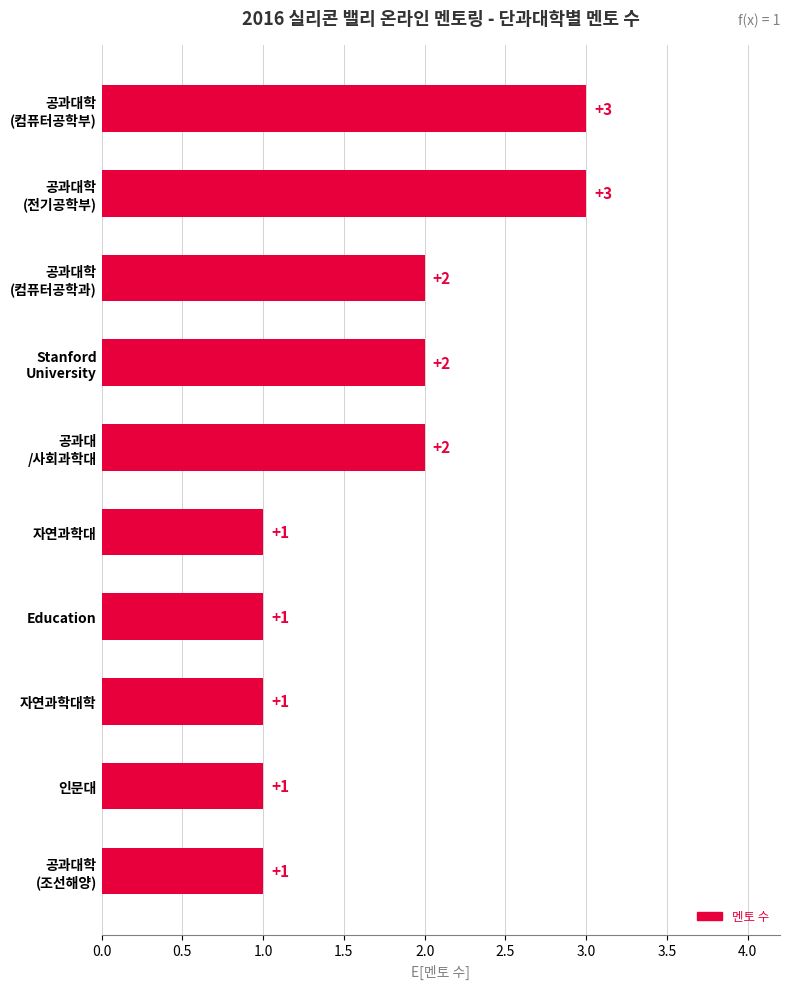

The value at 자연과학대 is 1. True or false?

True